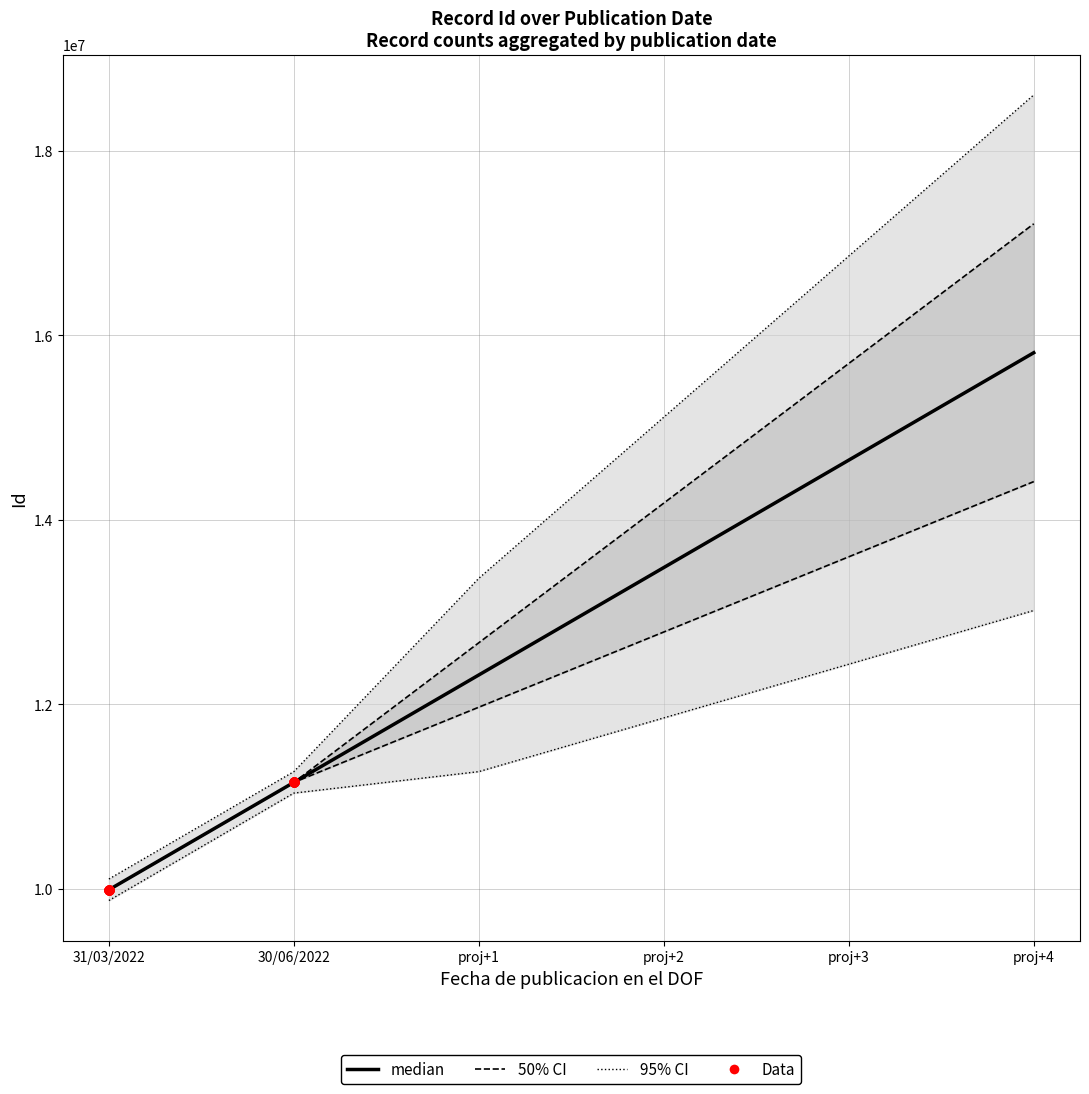

What is the ratio of the value at 30/06/2022 to the value at 31/03/2022?

1.1